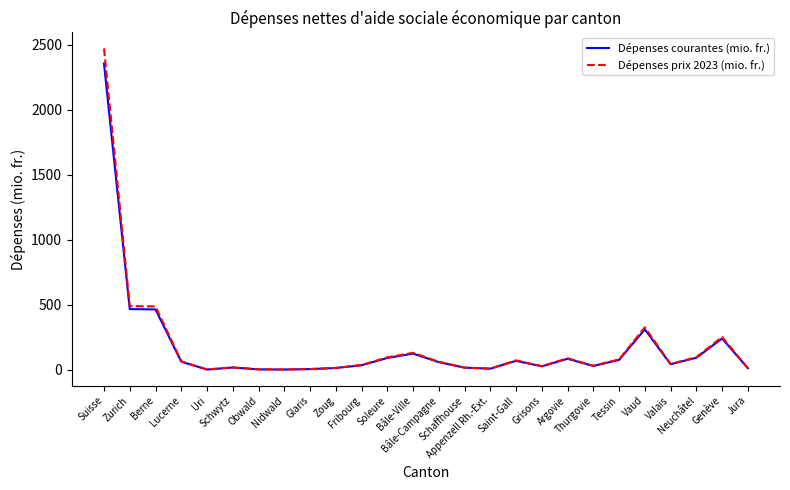

Where does the Dépenses courantes (mio. fr.) series first go above 58?

Suisse